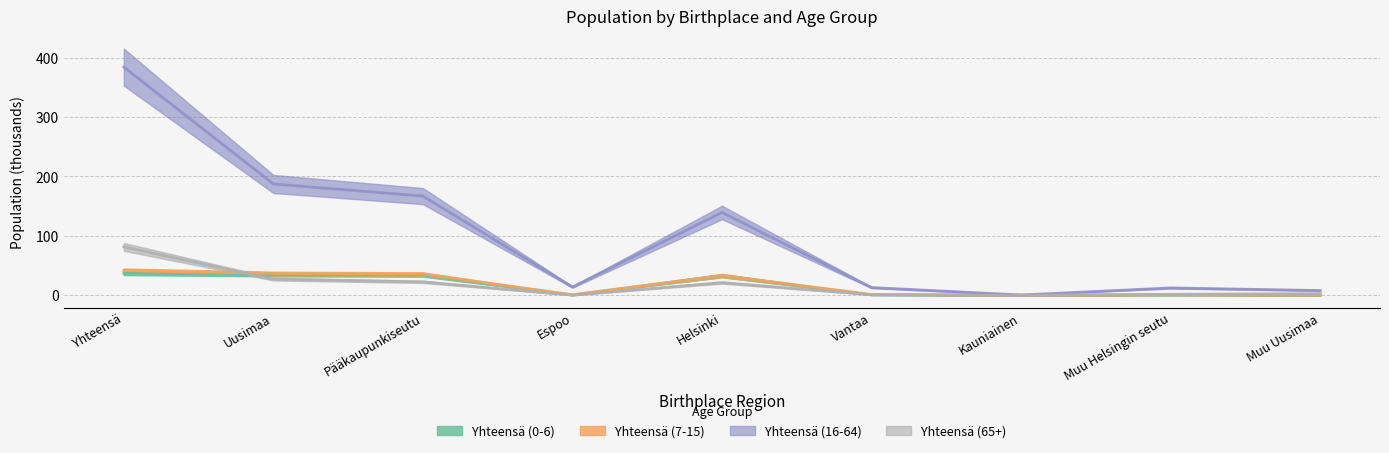

What is the sum of the Yhteensä (16-64) values at Espoo and Uusimaa?

201.3